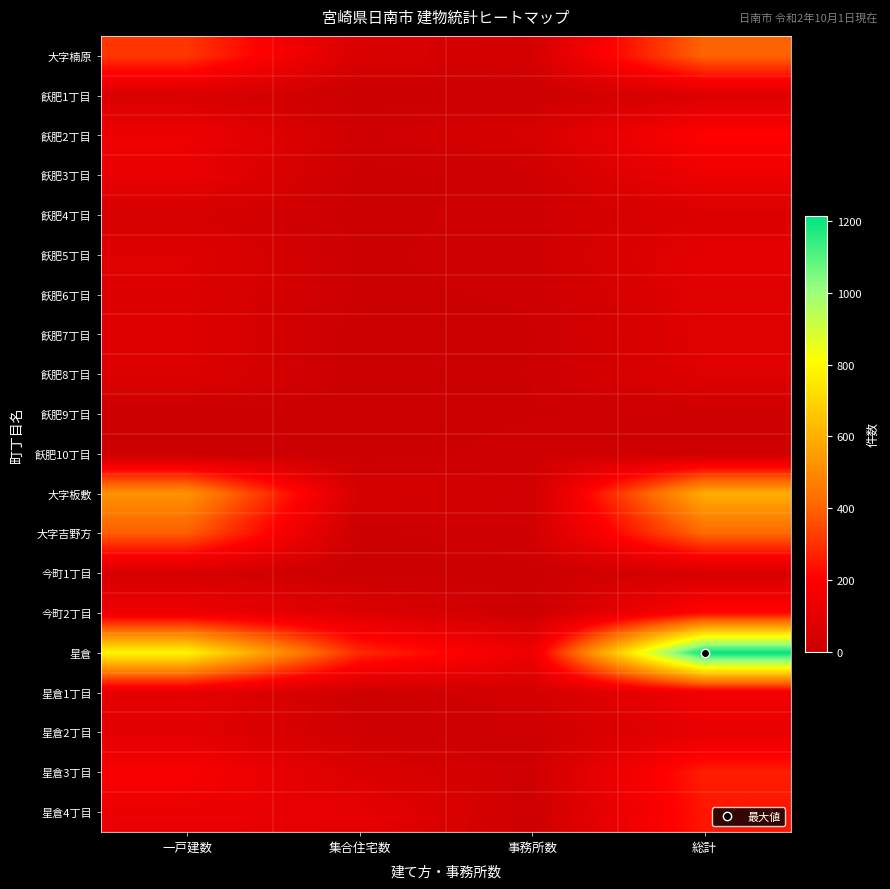

What is the total value across all series at 一戸建数?

3353